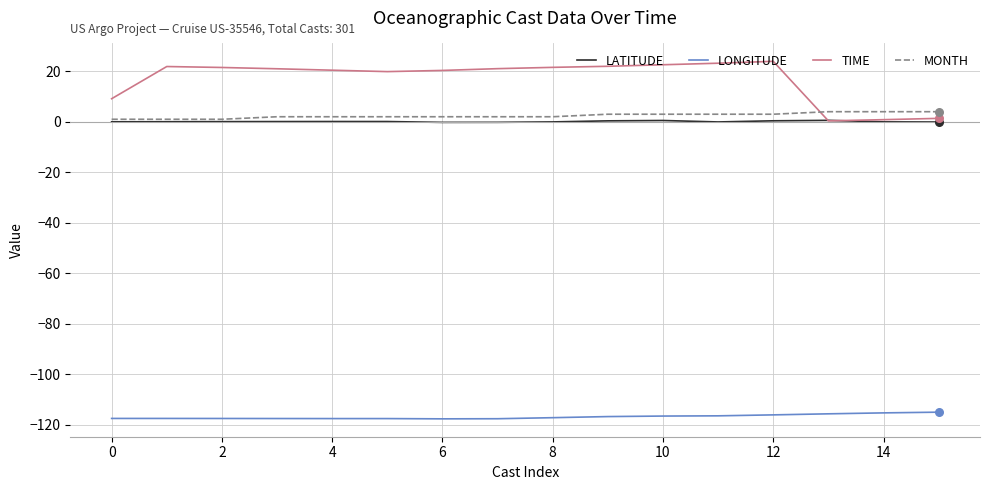

Which series has the largest total across all categories?

TIME